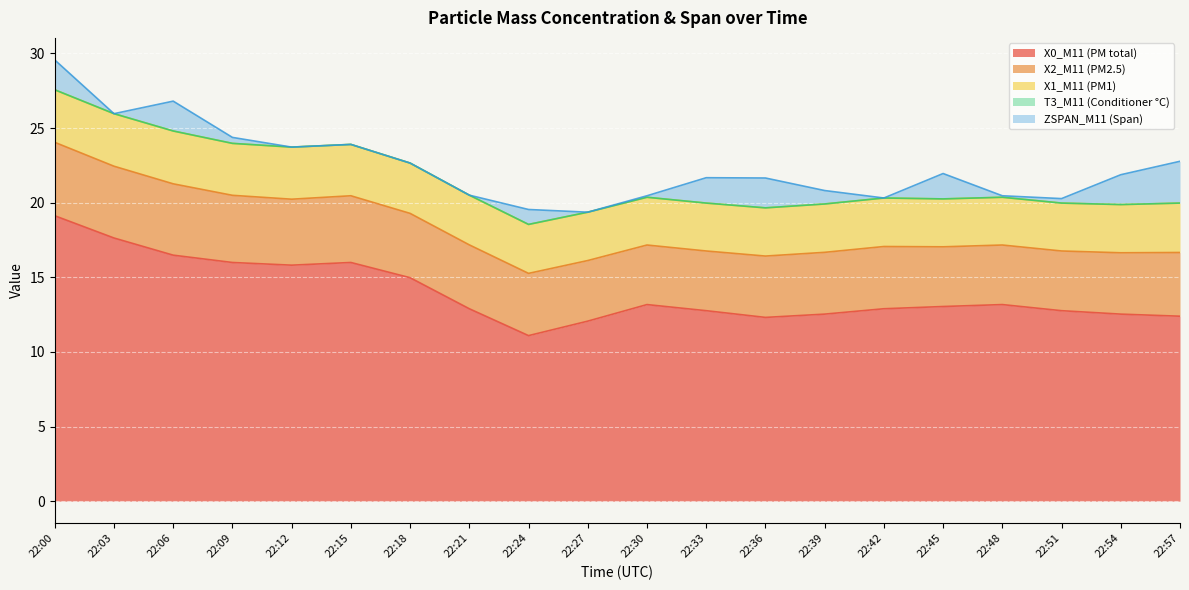

At how many categories does at least one series exceed 3?

20